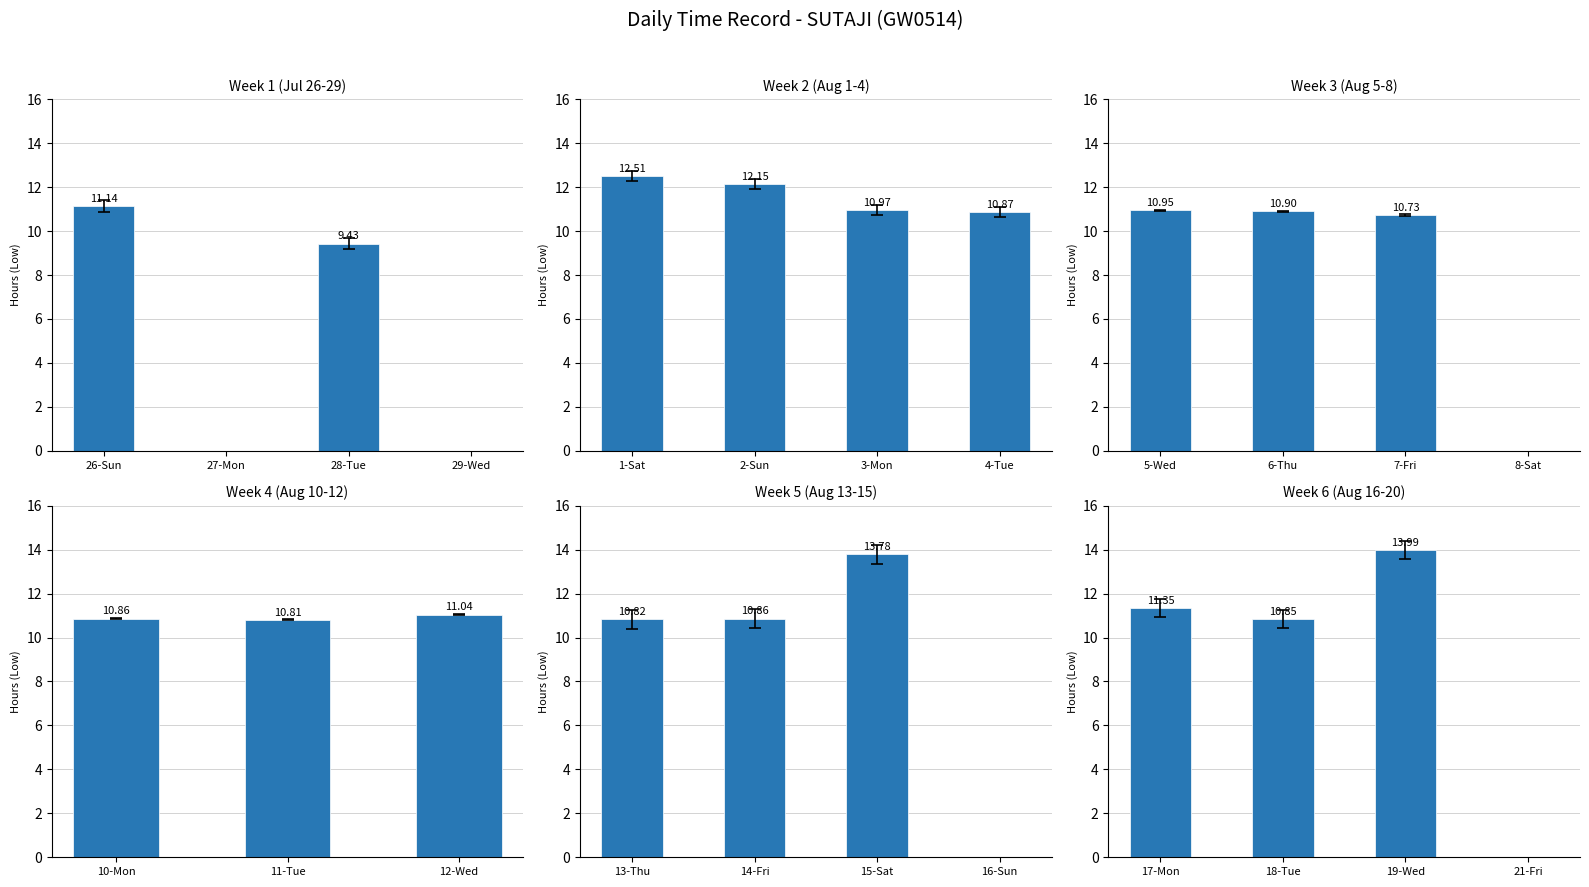

Which series has the widest spread of values?

Hours Worked (Low)